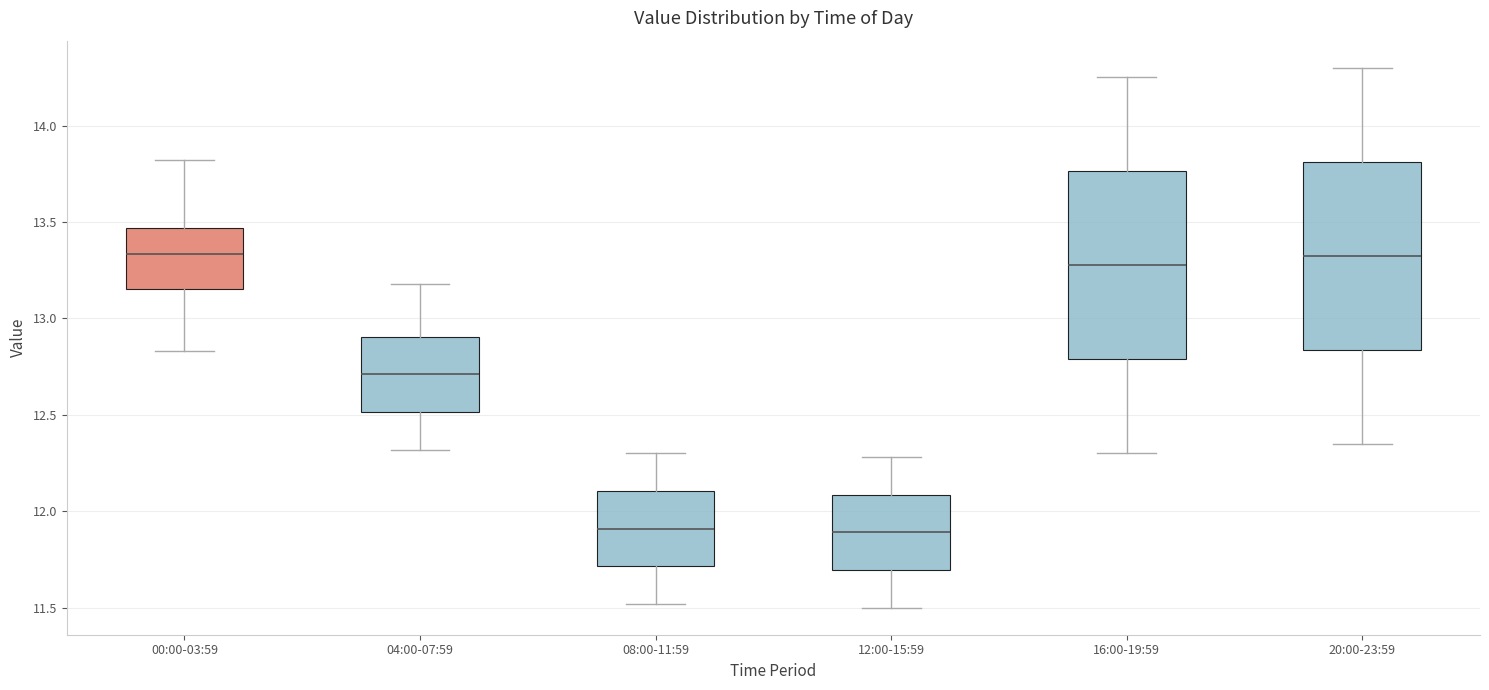

Reading left to right, read every box against the y-axis: the position of its median line, the range the box covers, and the ends of its whiskers. The values are not printed on the chart, so give them approximately, as read against the axis.

00:00-03:59: median 13.35, box 13.15 to 13.45, whiskers 12.85 to 13.80
04:00-07:59: median 12.70, box 12.50 to 12.90, whiskers 12.30 to 13.20
08:00-11:59: median 11.90, box 11.70 to 12.10, whiskers 11.50 to 12.30
12:00-15:59: median 11.90, box 11.70 to 12.10, whiskers 11.50 to 12.30
16:00-19:59: median 13.30, box 12.80 to 13.75, whiskers 12.30 to 14.25
20:00-23:59: median 13.35, box 12.85 to 13.80, whiskers 12.35 to 14.30